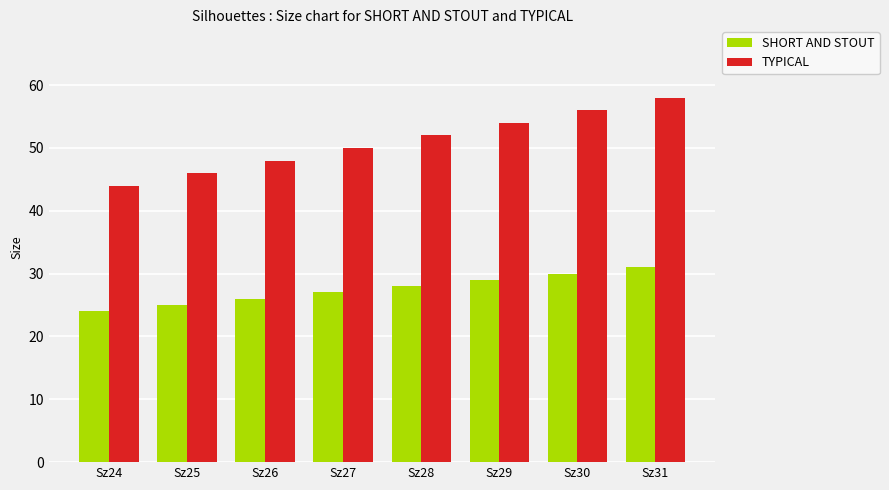

What is the spread (max minus min) of values at Sz31?

27